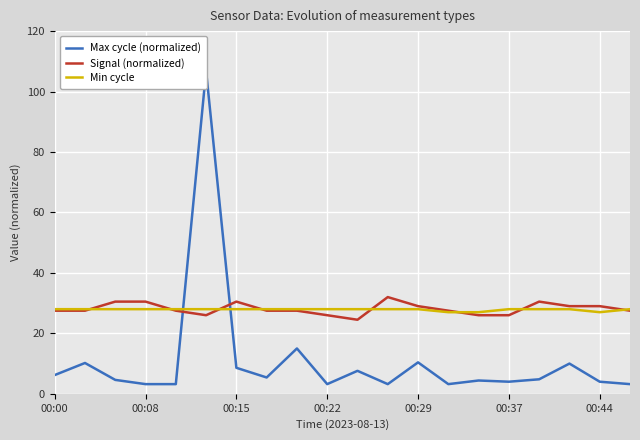

Between 7 and 14, which series saw the biggest shift?

Signal (normalized)